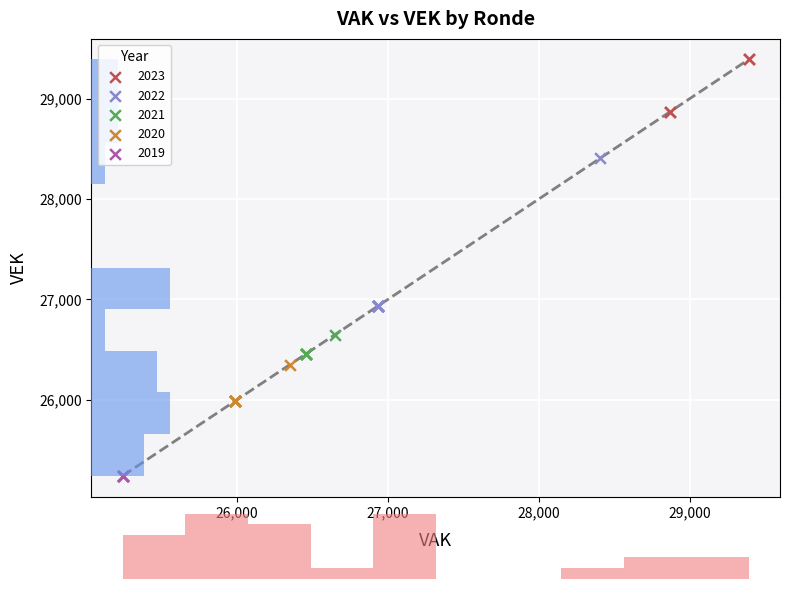

Which series reaches the maximum Y coordinate?

2023